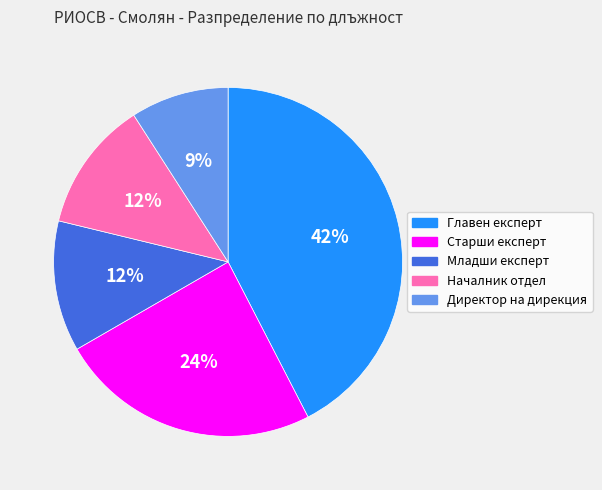

To the nearest percent, what percentage of the pie is Директор на дирекция?

9%